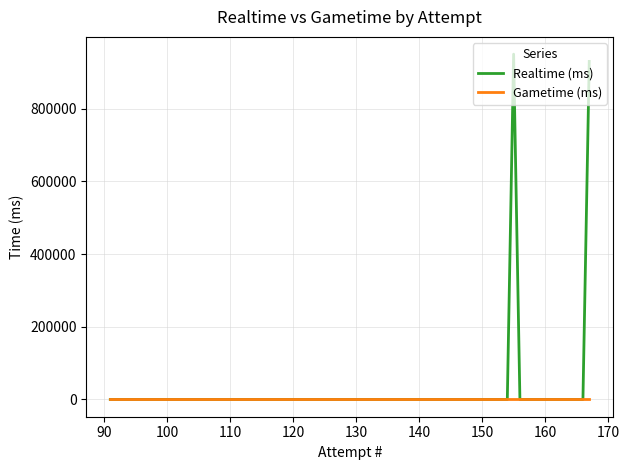

What is the difference between the second highest and minimum values in the Realtime (ms) series?

929903